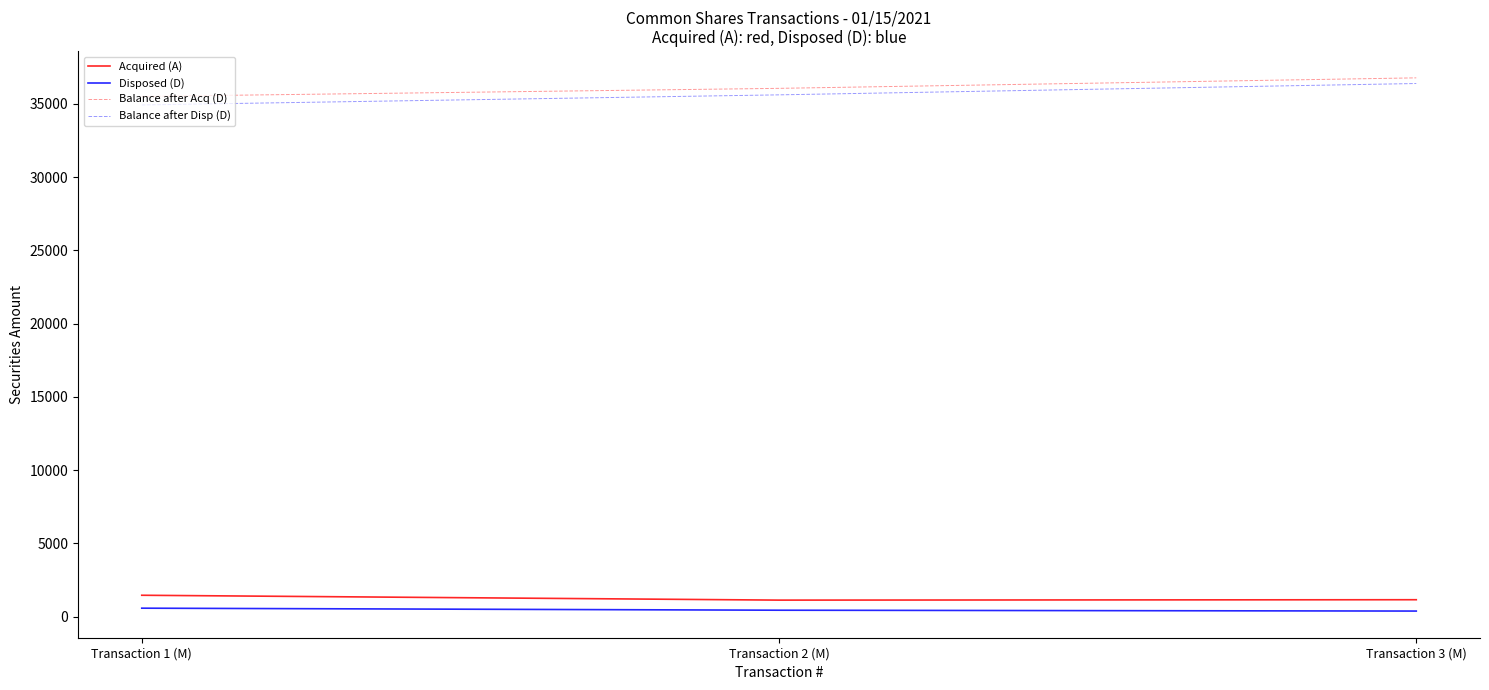

What is the total value across all series at Transaction 2 (M)?

73265